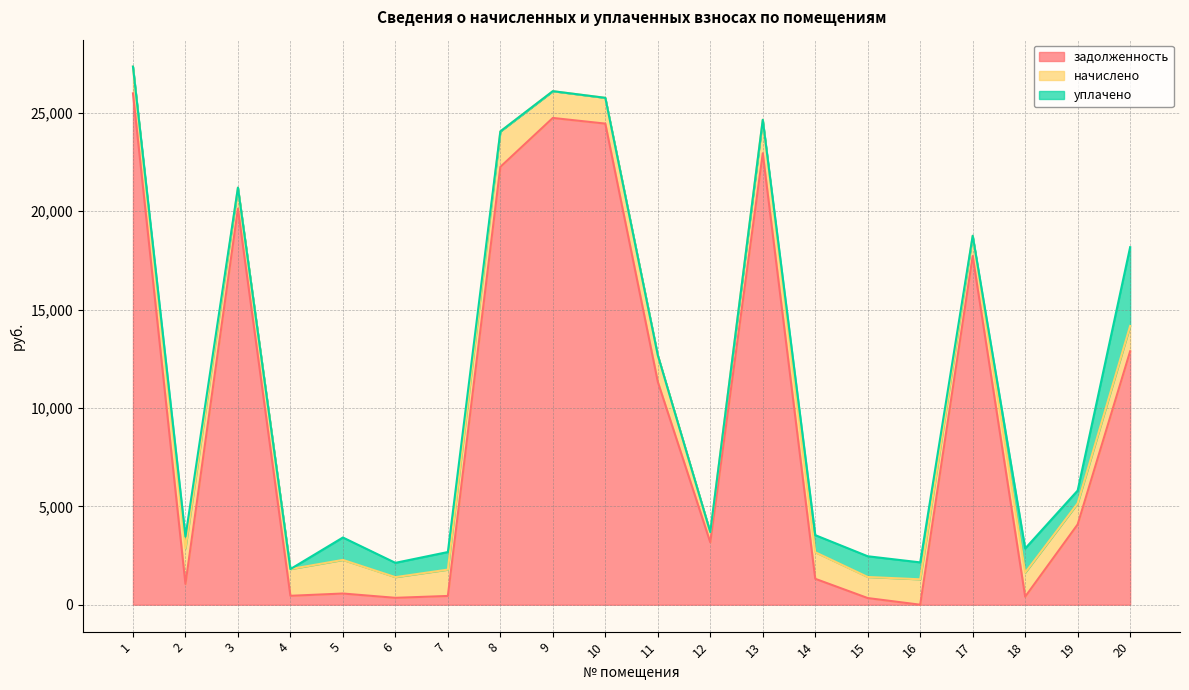

True or false: уплачено has a value of -2249.0 at 4.

False